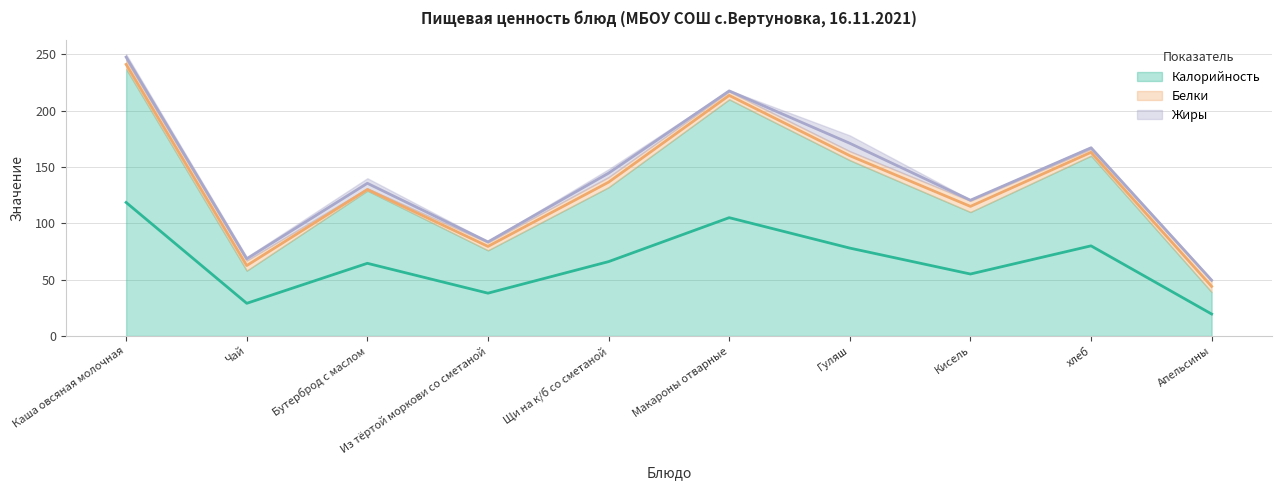

What is the label of the 5th point from the right?

Макароны отварные